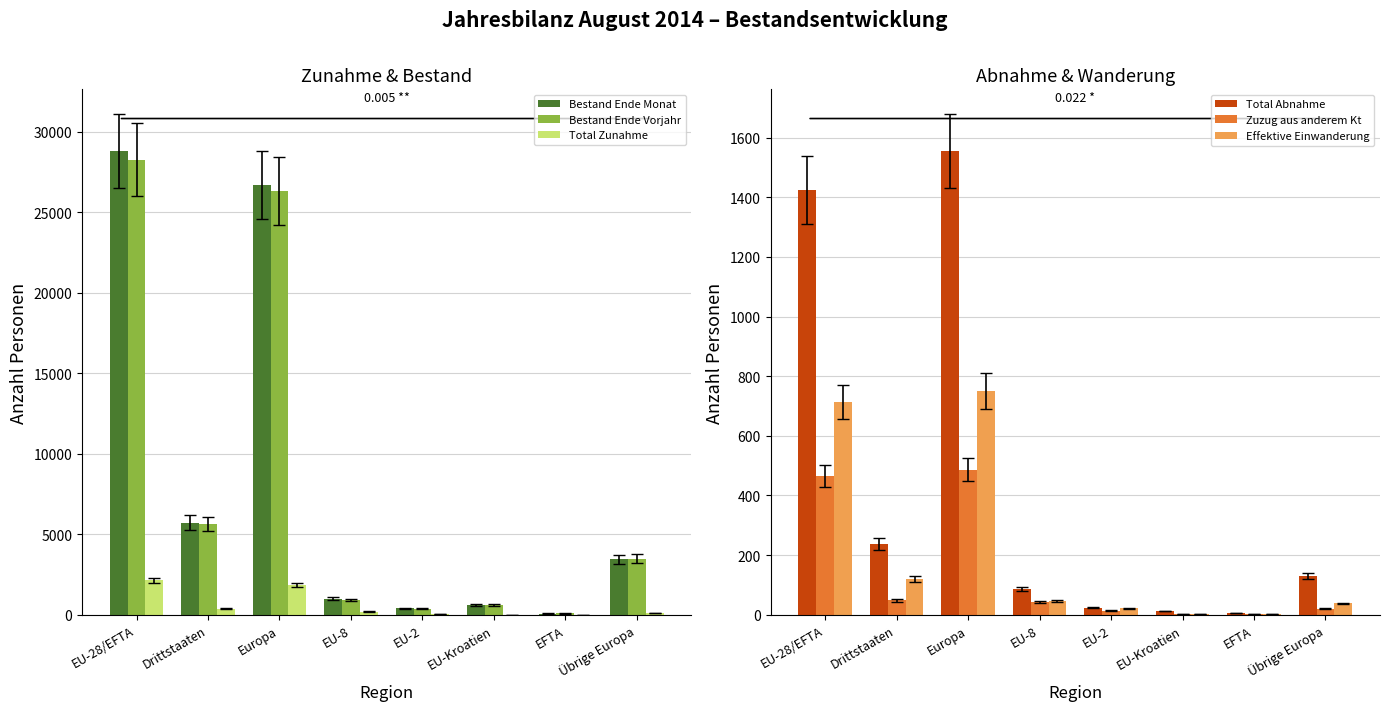

Is the value of Effektive Einwanderung at EU-28/EFTA greater than the value of Bestand Ende Vorjahr at EU-Kroatien?

Yes